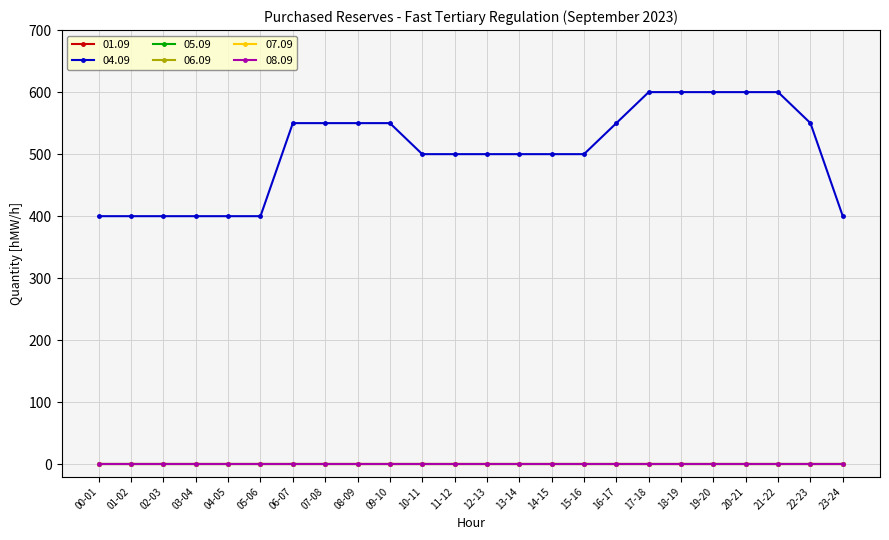

Rank the series at 00-01 from highest to lowest value.

04.09, 01.09, 05.09, 06.09, 07.09, 08.09